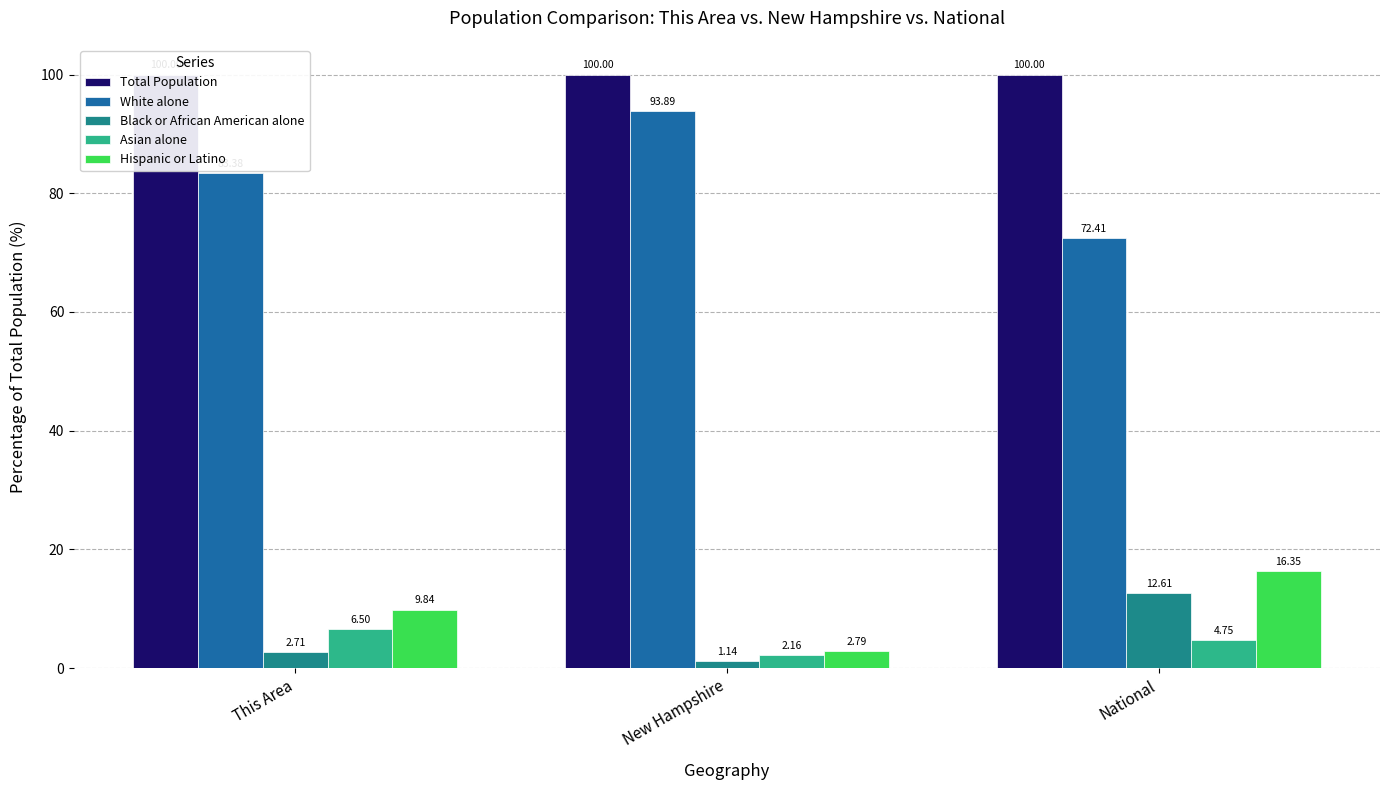

How many values in the Asian alone series are below 4?

1